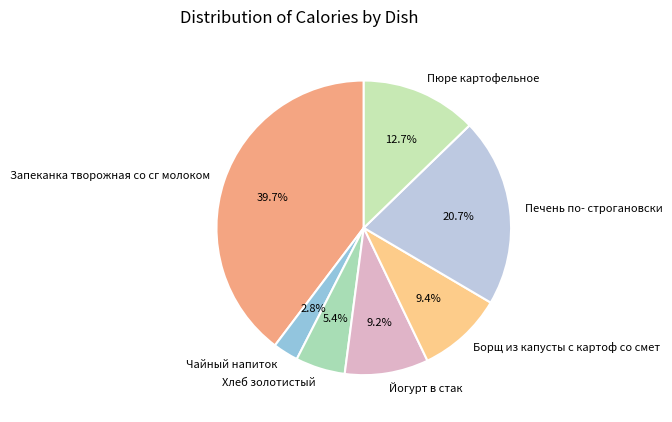

Does Чайный напиток account for over 50% of the chart?

No